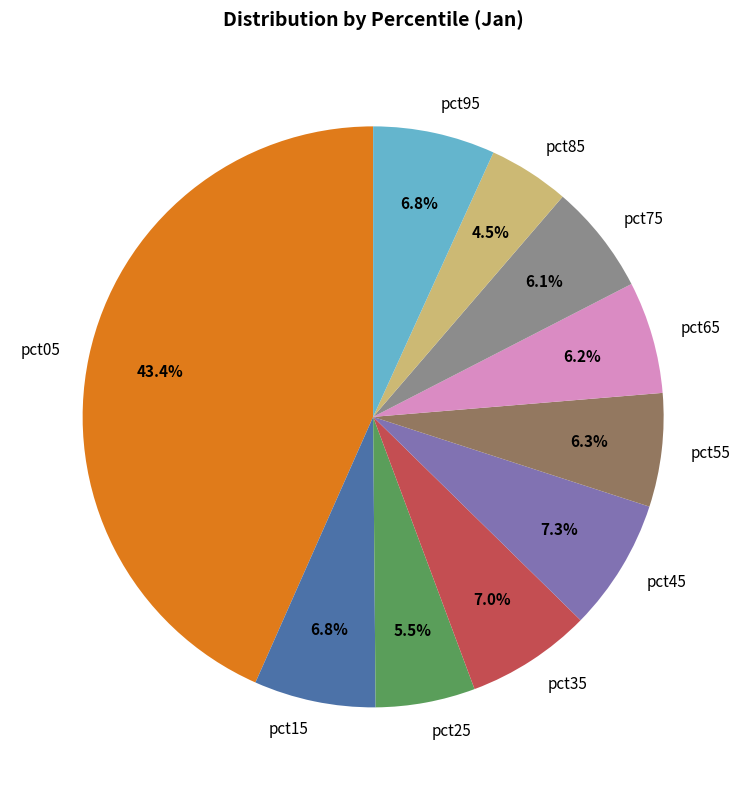

What is the largest slice in the pie chart?

pct05